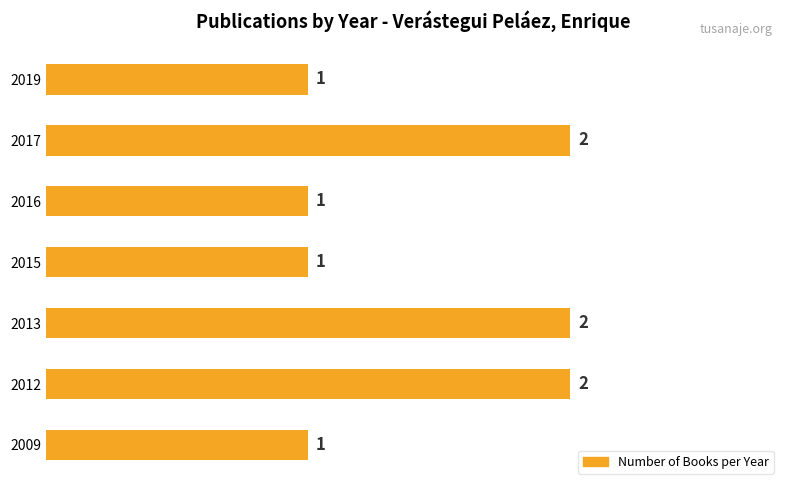

Reading bottom to top, what are all the values shown in this chart?

1	2	2	1	1	2	1